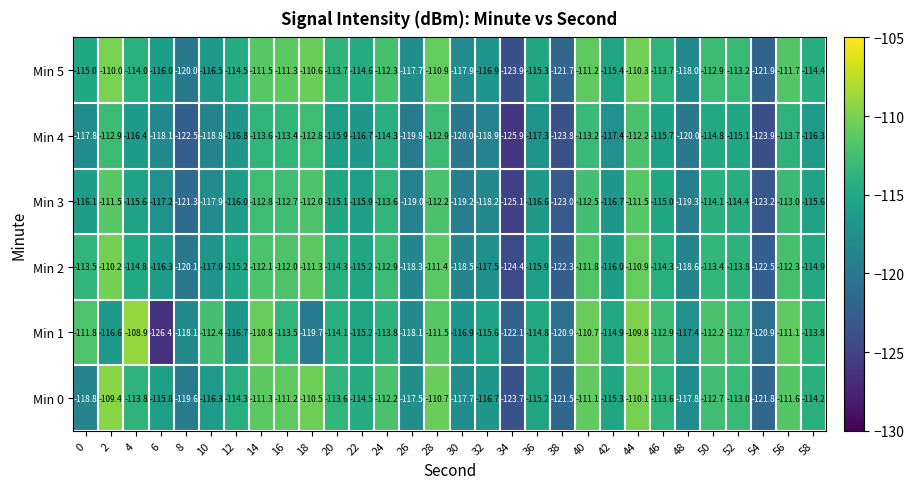

What is the lowest value of the Min 1 series?

-126.4